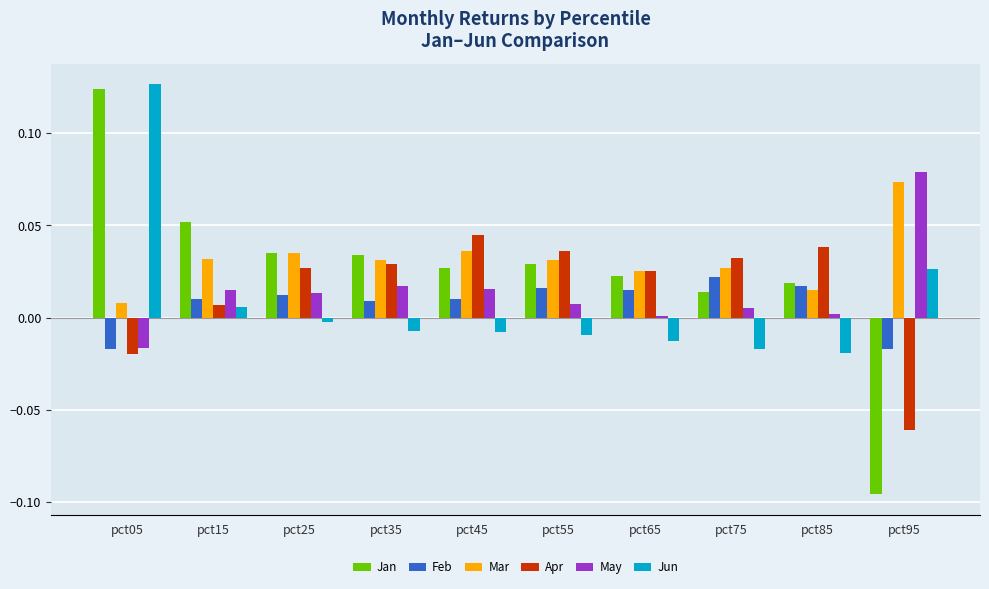

The value of Mar at pct75 is 0.0. True or false?

True